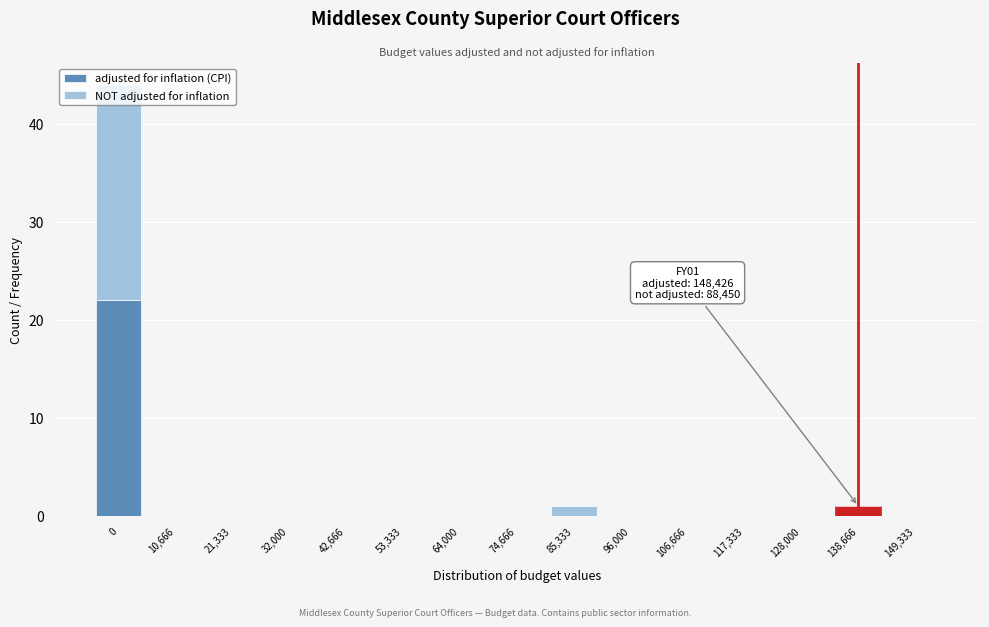

At which label is adjusted for inflation (CPI) closest to 11?

138,666